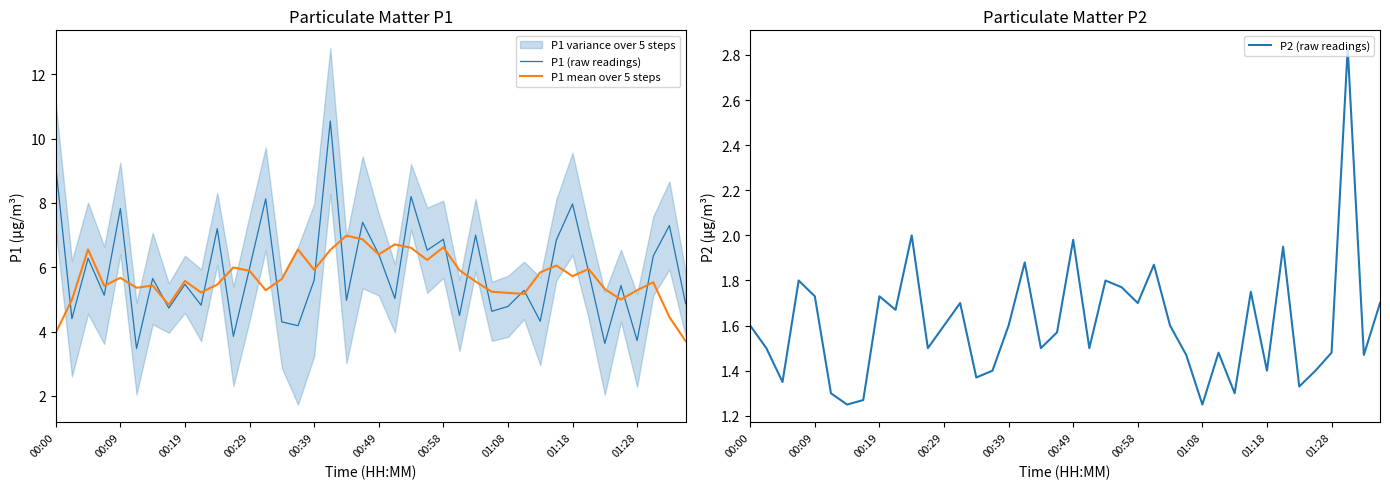

True or false: P1 mean over 5 steps and P1 (raw readings) intersect in this chart.

True